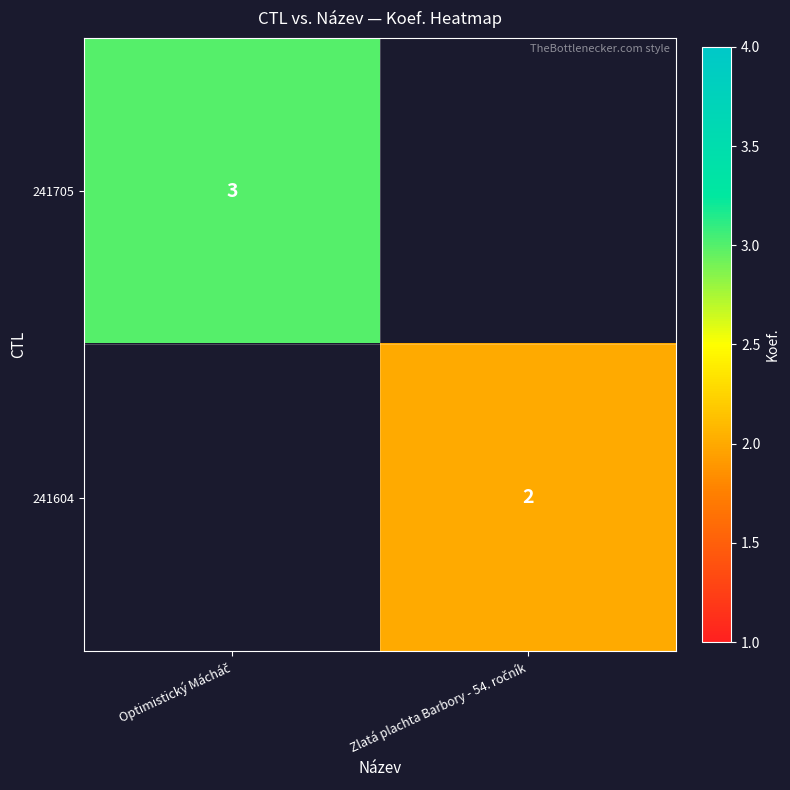

Is it true that 241705 equals 5.1 at Optimistický Mácháč?

False